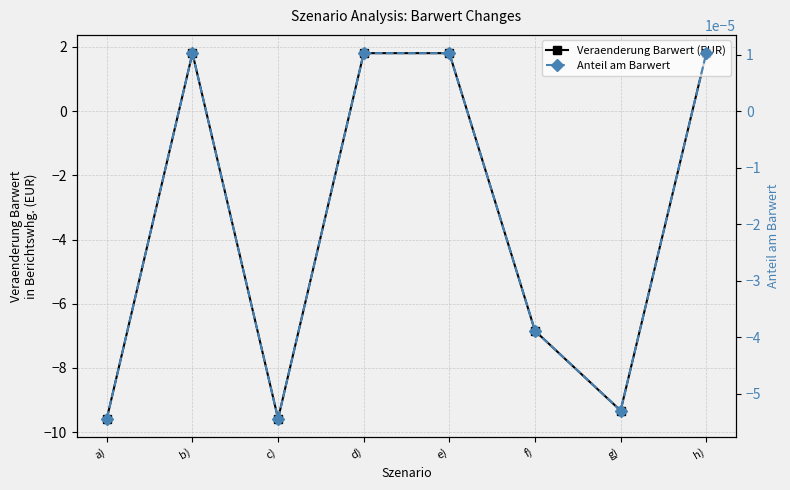

List the series in order of their overall mean, lowest first.

Veraenderung Barwert (EUR), Anteil am Barwert